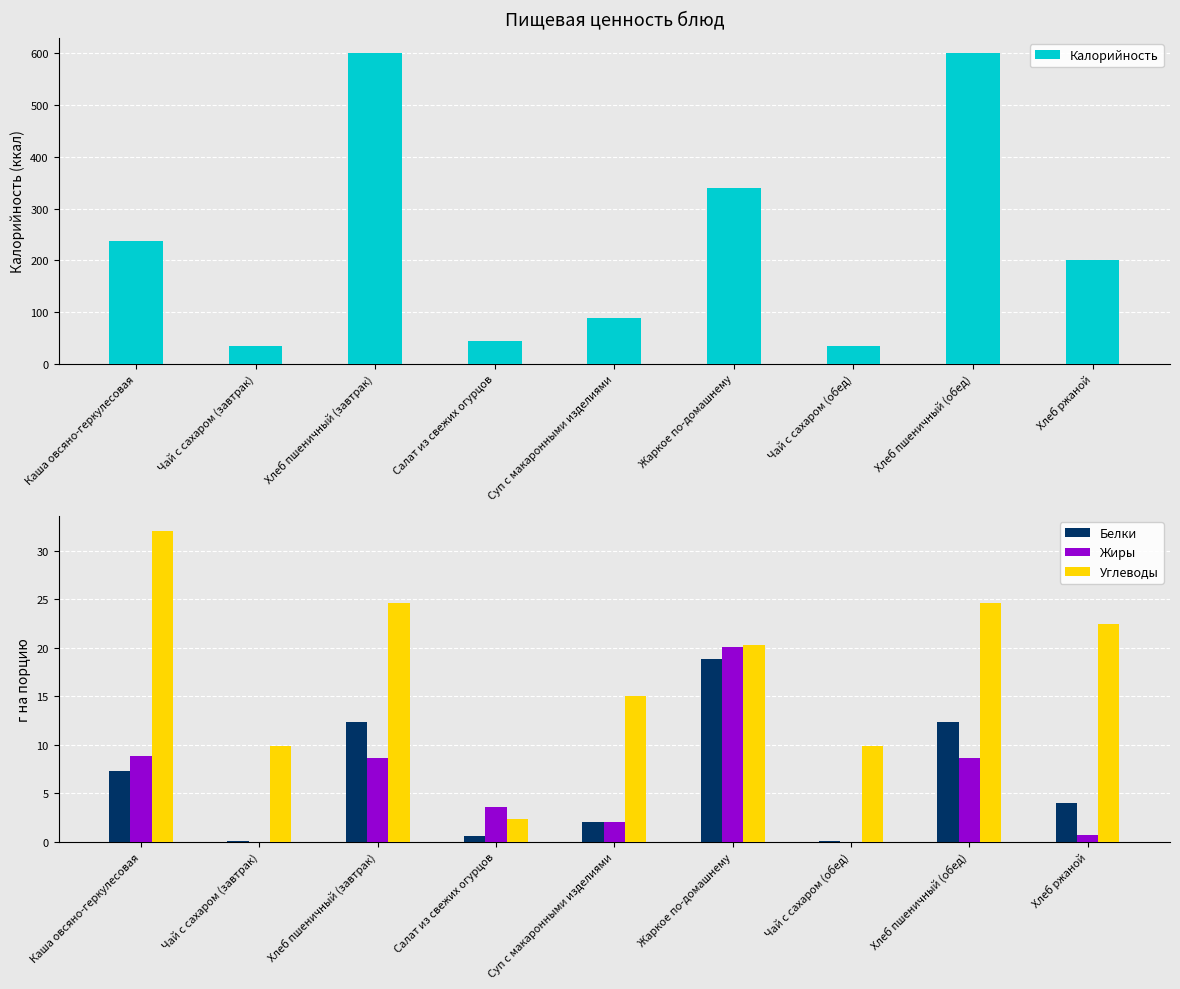

What is the label of the 9th bar from the left?

Хлеб ржаной